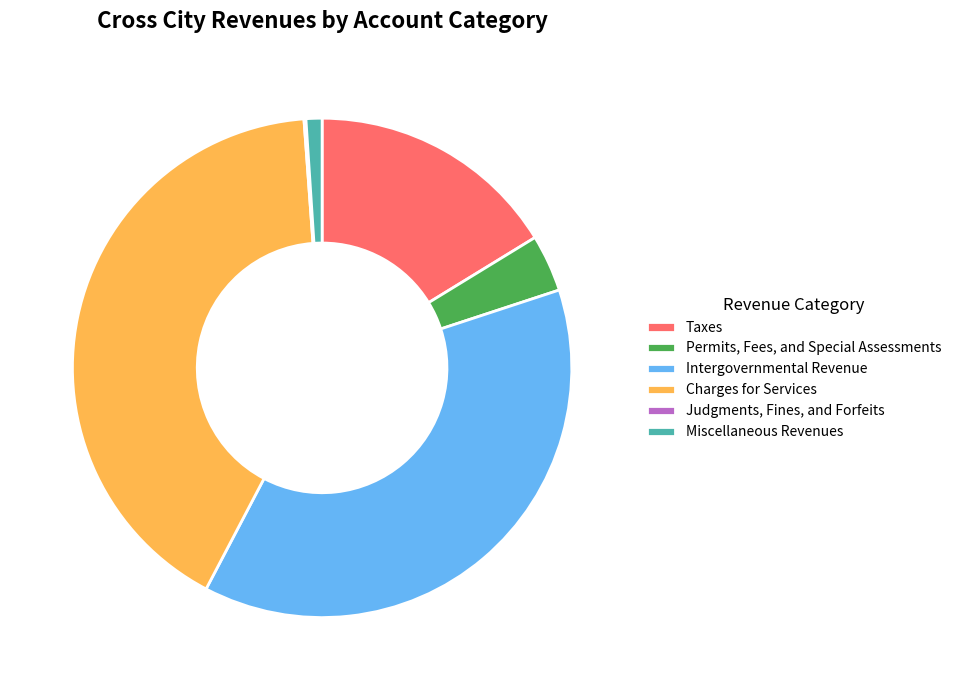

What is the largest slice in the pie chart?

Charges for Services